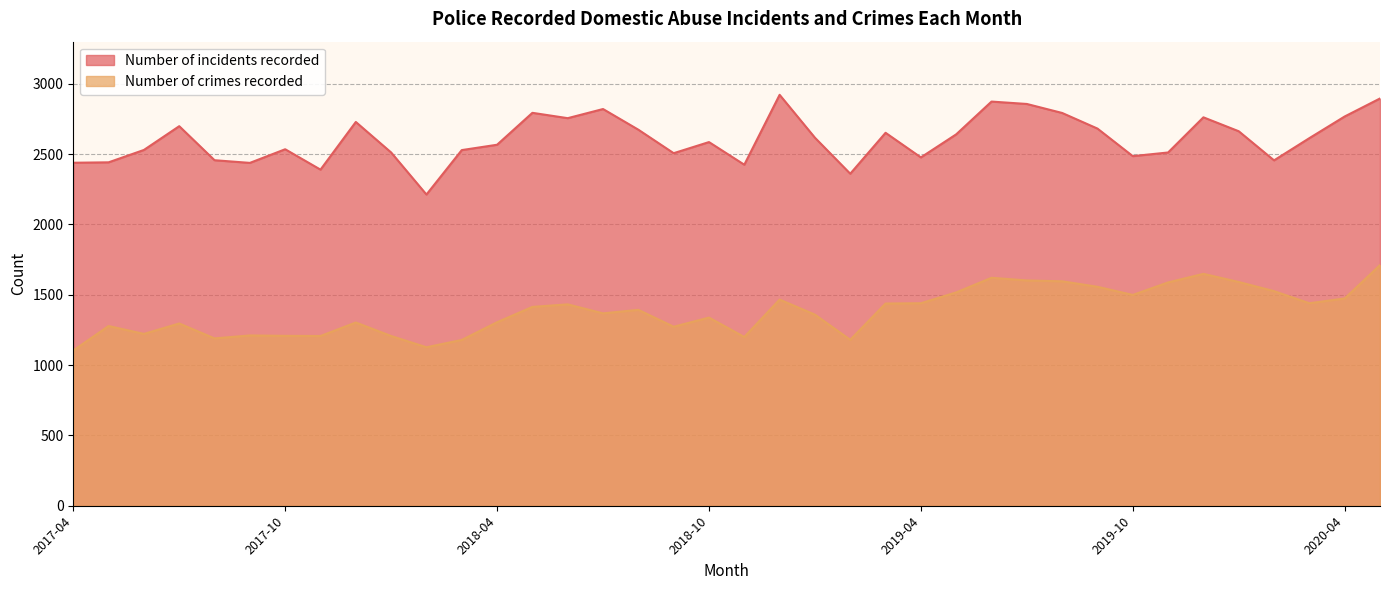

What is the difference between the maximum and minimum values in the Number of crimes recorded series?

607